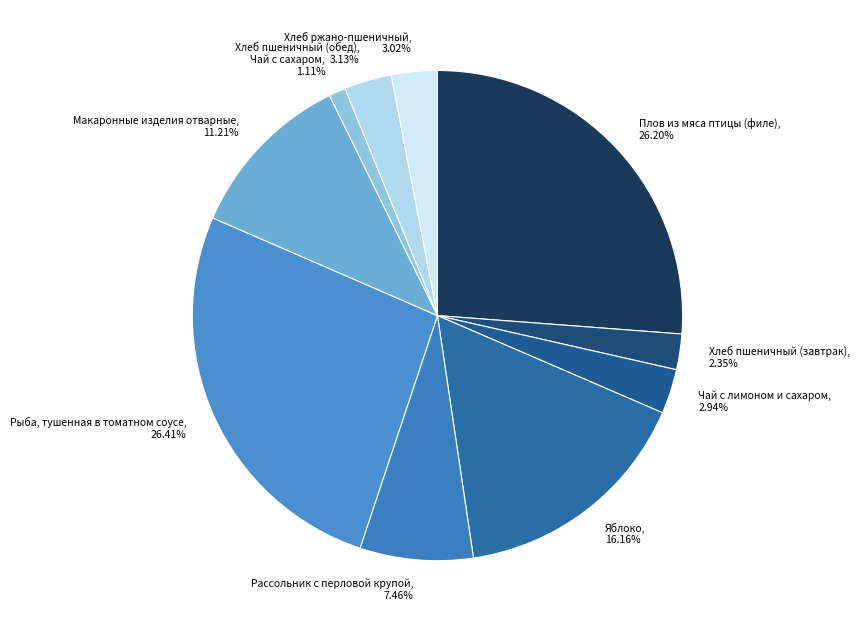

Which category has the smallest portion of the pie?

Чай с сахаром